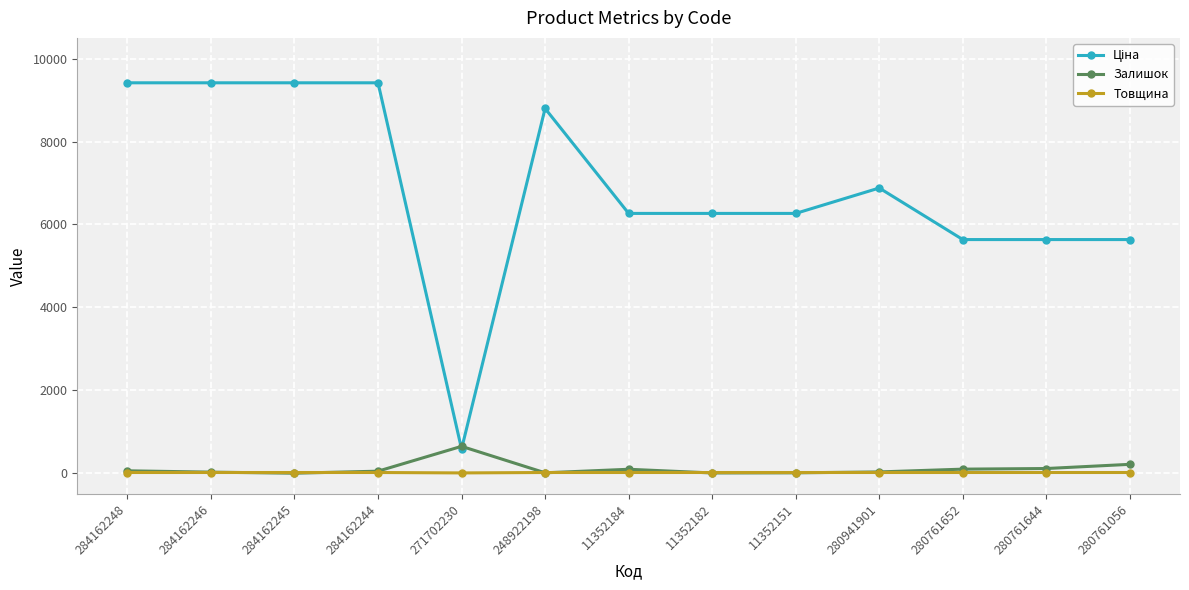

At how many categories does at least one series exceed 2743?

12